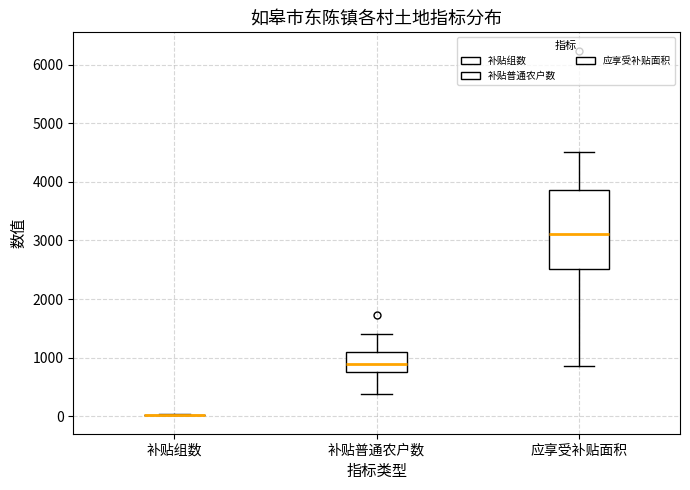

Reading left to right, transcribe this box plot: for each box, give where its median line is, the range the box spans, and where its two whiskers end, as read against the y-axis. The values are not printed on the chart, so give them approximately, as read against the axis.

补贴组数: box collapsed to a line at 0, whiskers 0 to 0
补贴普通农户数: median 900, box 800 to 1100, whiskers 400 to 1400
应享受补贴面积: median 3100, box 2500 to 3900, whiskers 900 to 4500